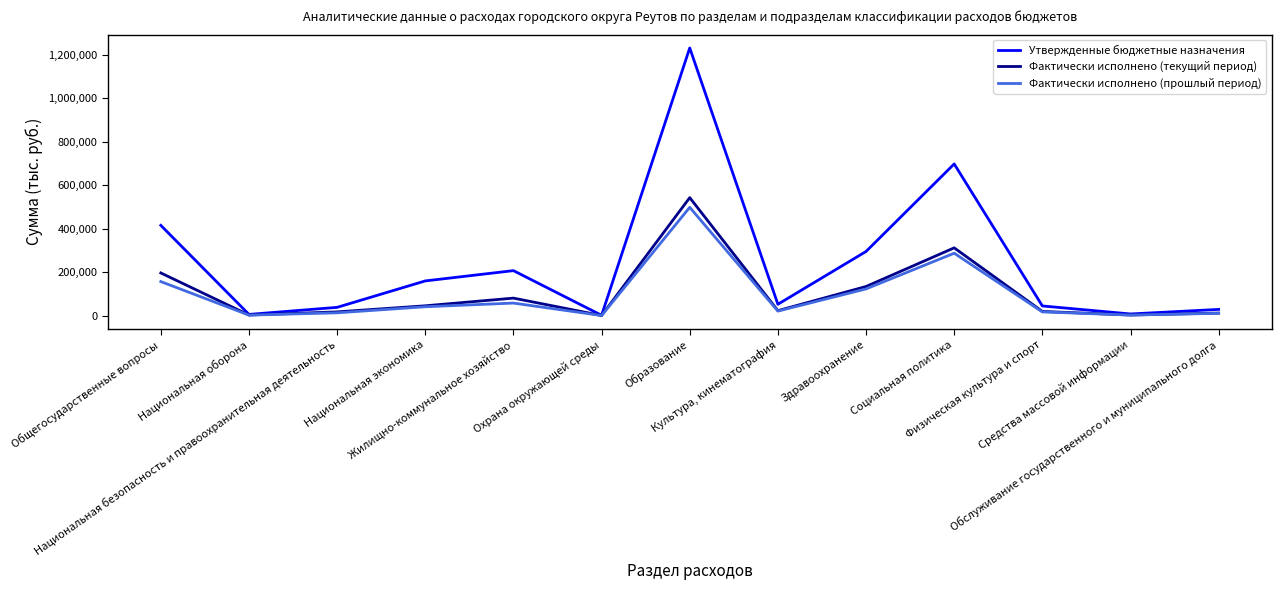

What is the difference between the Фактически исполнено (текущий период) values at Национальная экономика and Культура, кинематография?

22320.2